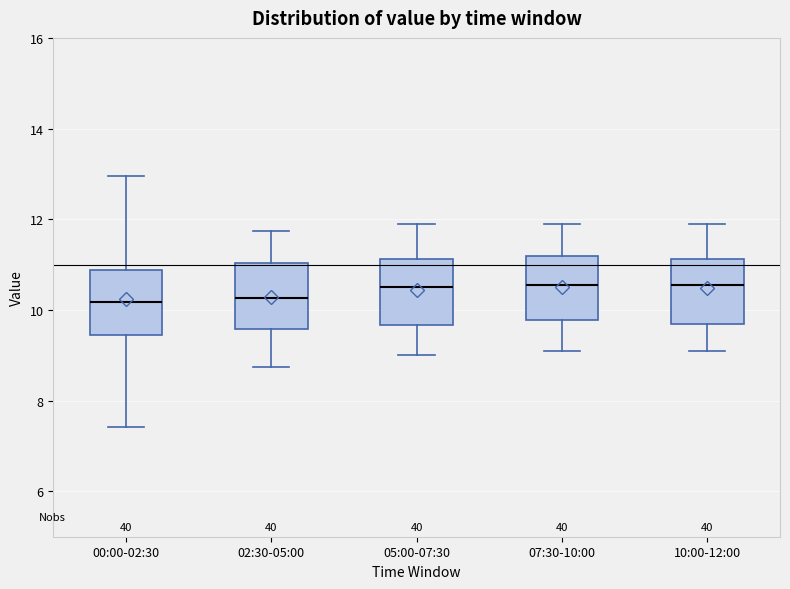

Where is the lower edge of the box for 07:30-10:00 on the y-axis? The values are not printed on the chart, so give them approximately, as read against the axis.

9.8